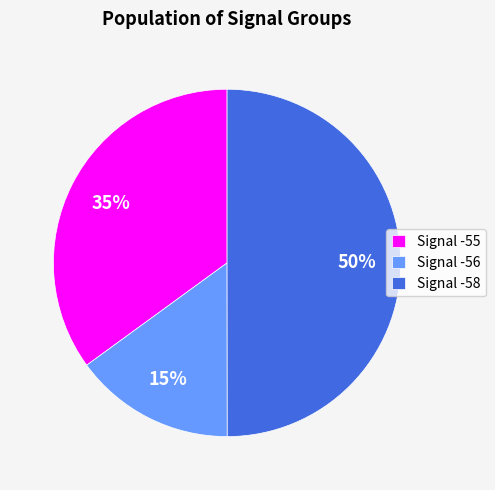

Does Signal -56 represent more than half of the total?

No